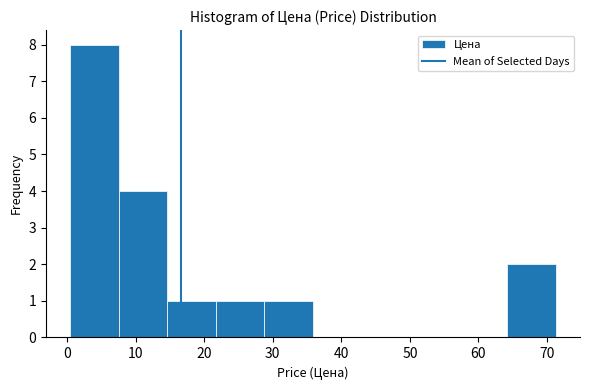

What is the height of the bar covering 29 to 36 on the x-axis? Neither the bar edges nor the heights are printed on the chart, so give them approximately, as read against the axes.

1